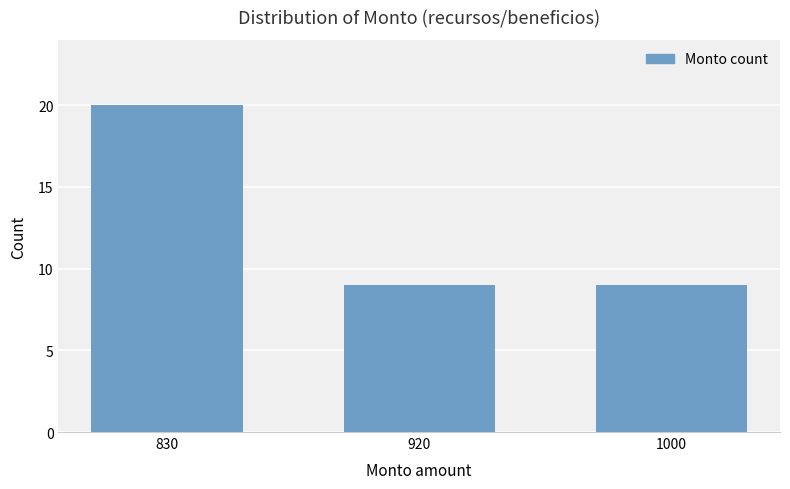

Count the number of categories in the chart.

3